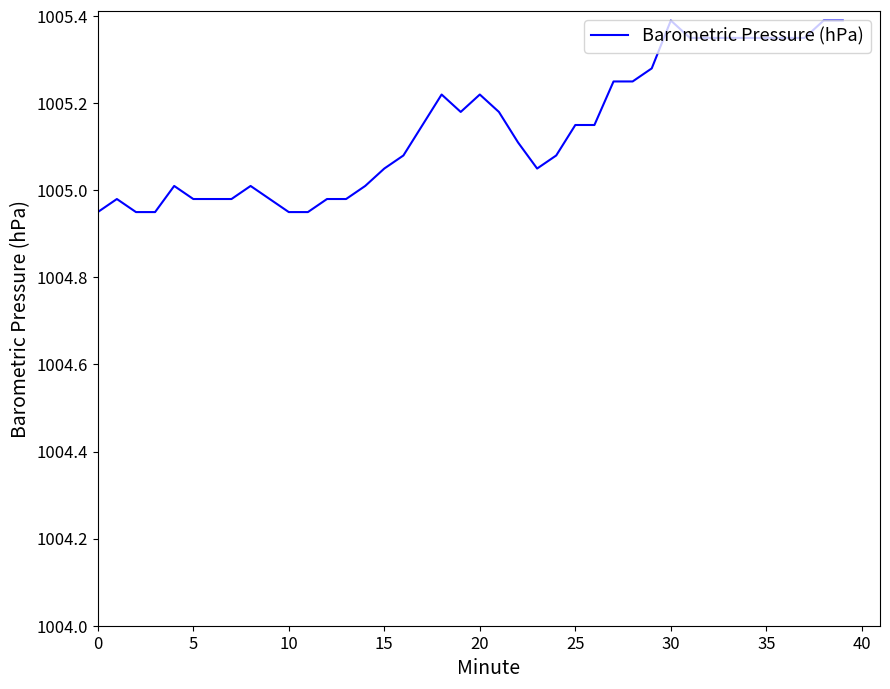

Does the chart have visible grid lines?

No